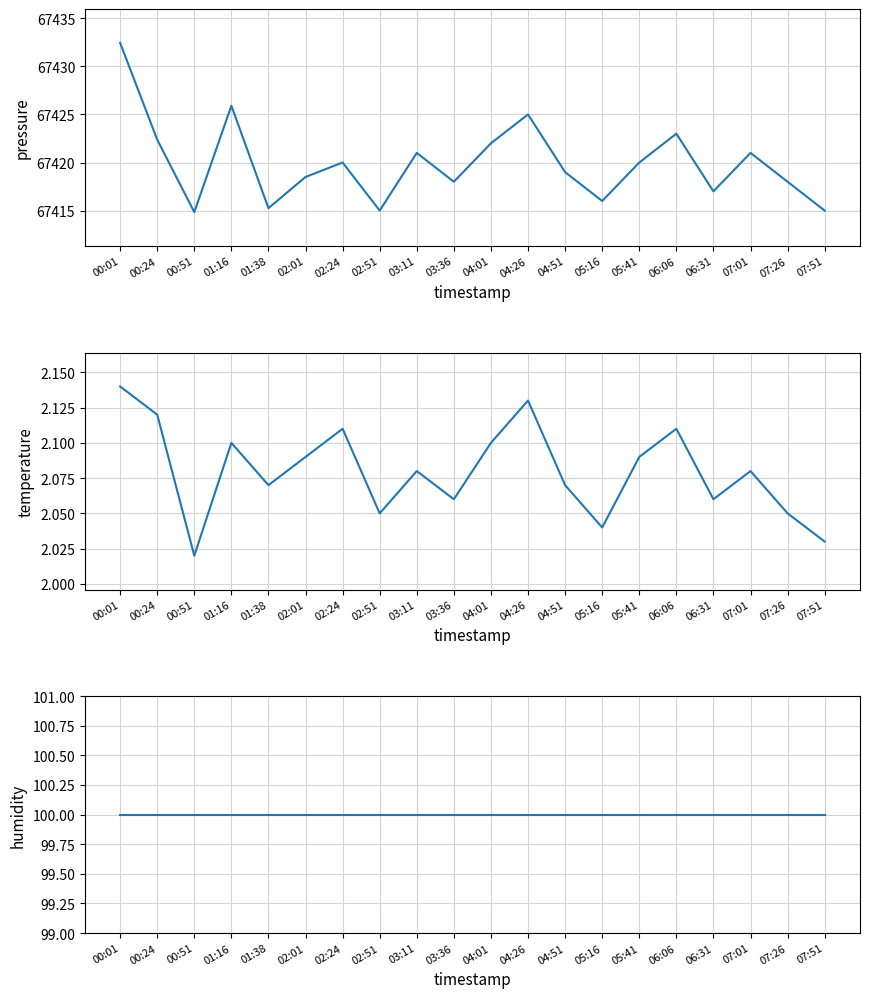

Is it true that pressure equals 108967.5 at 04:26?

False